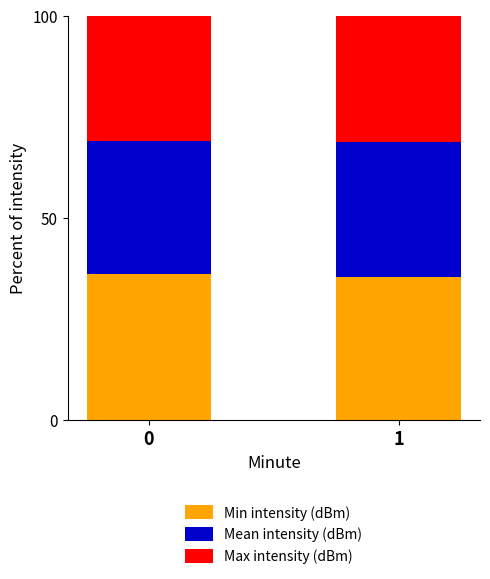

What is the total value across all series at 0?

100.0